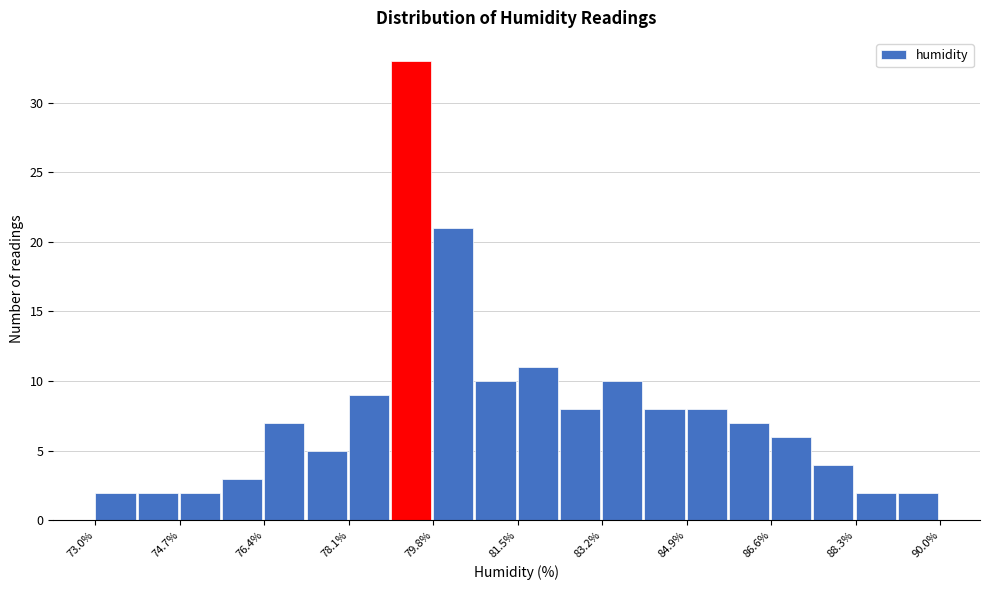

Over which range of the x-axis is the bar tallest?

78.95 to 79.80